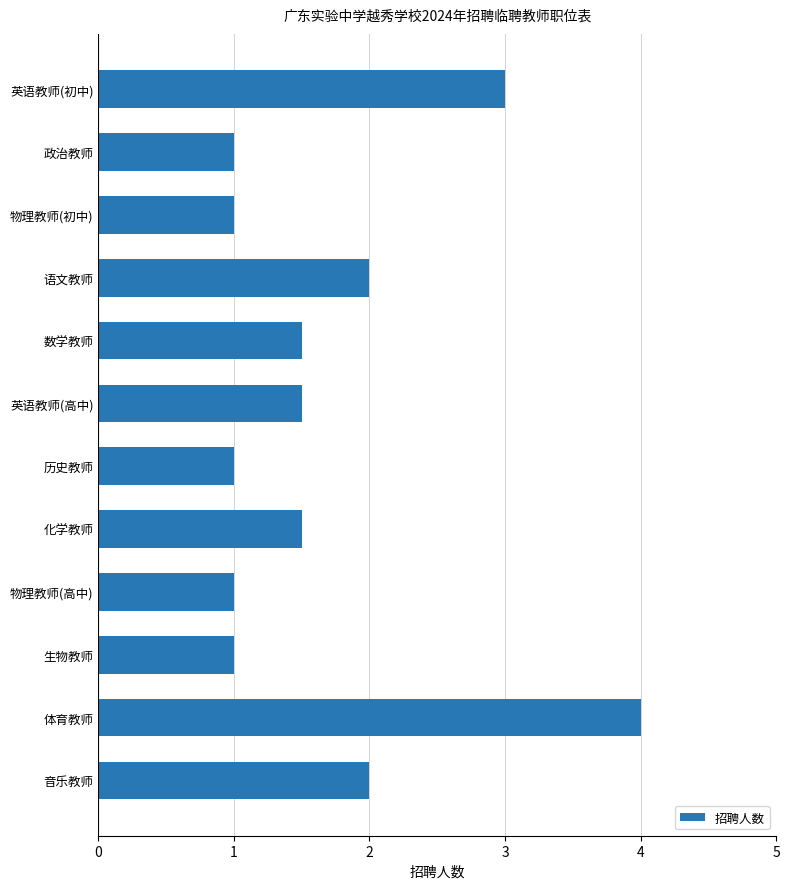

Which has a higher value, 英语教师(初中) or 体育教师?

体育教师